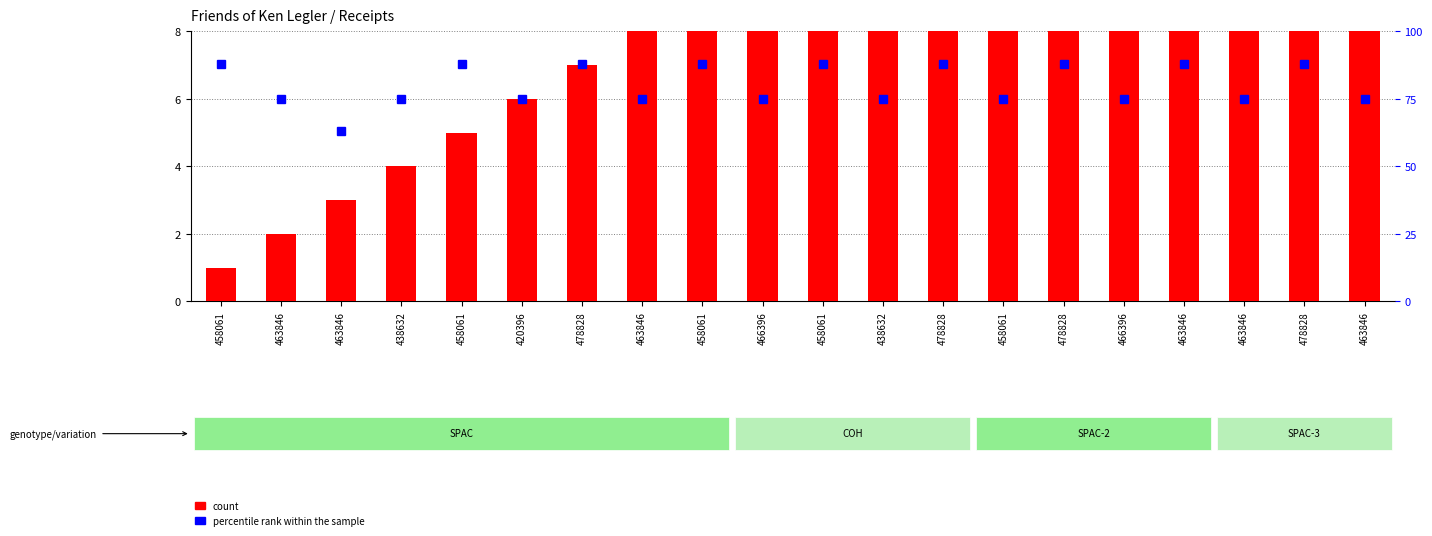

The percentile rank within the sample series shows 75 at 463846. True or false?

True